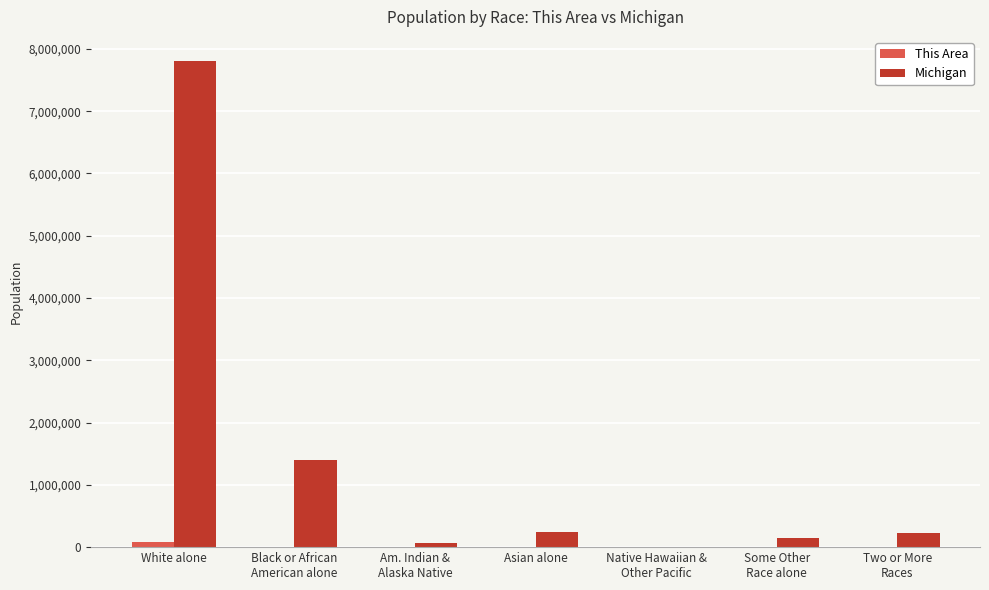

True or false: Michigan has a value of 7803120 at White alone.

True